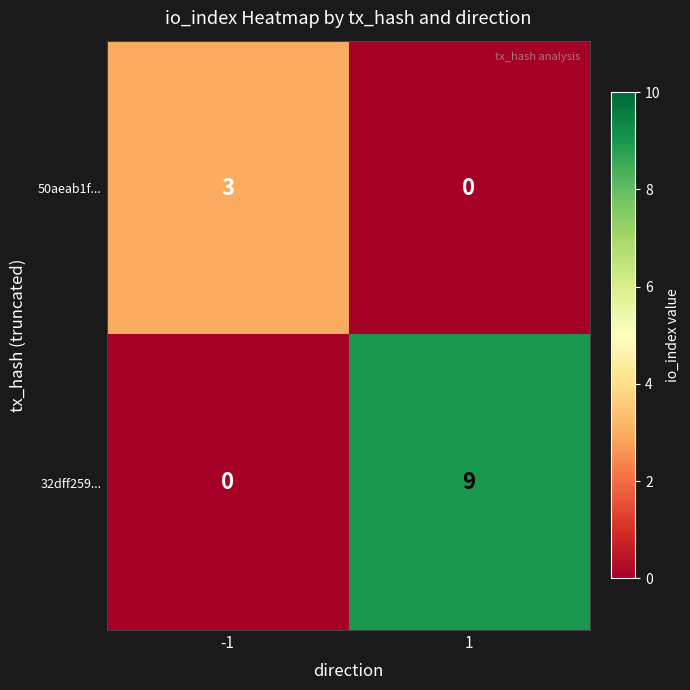

What is the spread (max minus min) of values at 1?

9